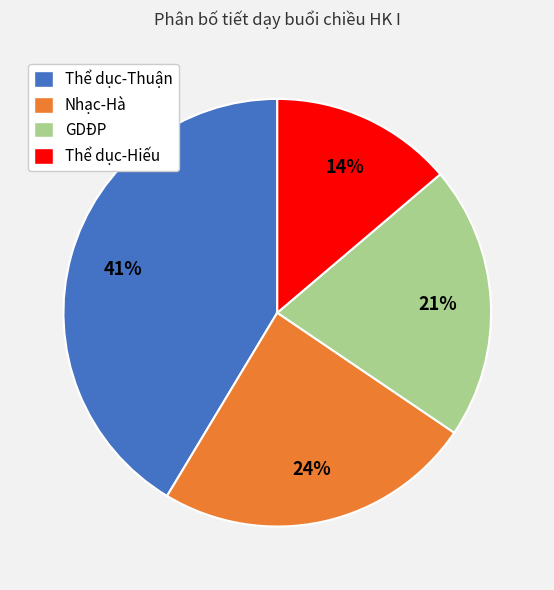

Rank the categories by value from highest to lowest.

Thể dục-Thuận, Nhạc-Hà, GDĐP, Thể dục-Hiếu